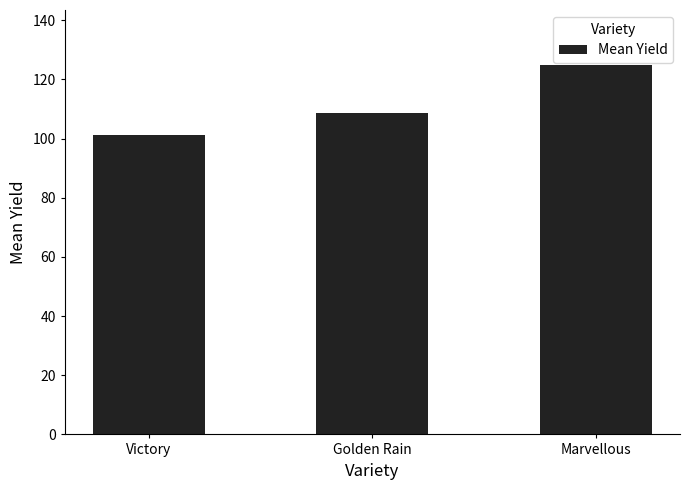

What is the label of the 3rd bar from the right?

Victory